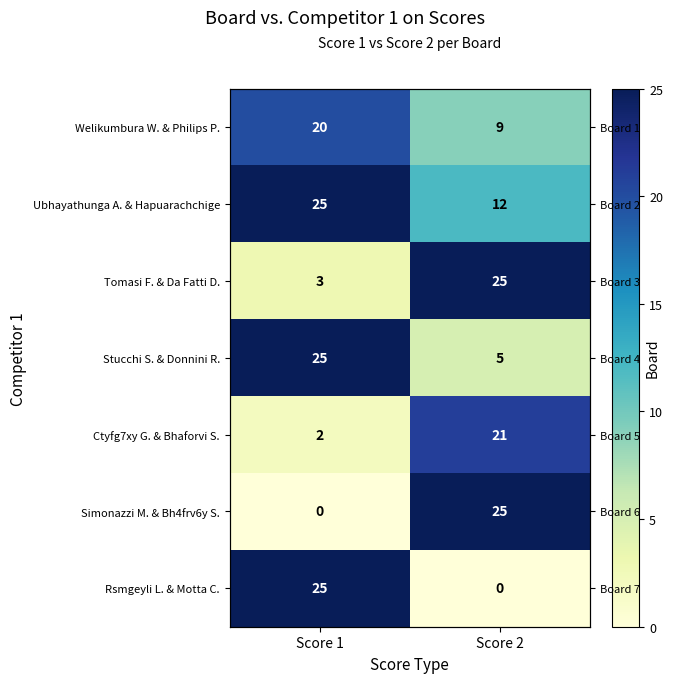

Is it true that Tomasi F. & Da Fatti D. equals 3 at Score 1?

True